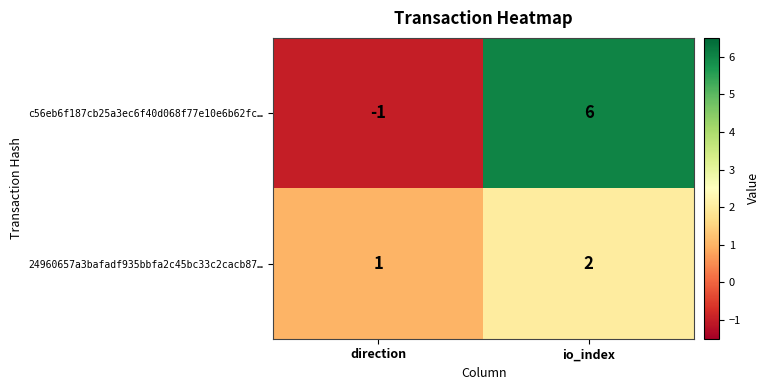

Reading left to right, extract all data points from this chart.

c56eb6f187cb25a3ec6f40d068f77e10e6b62fc…: -1	6
24960657a3bafadf935bbfa2c45bc33c2cacb87…: 1	2